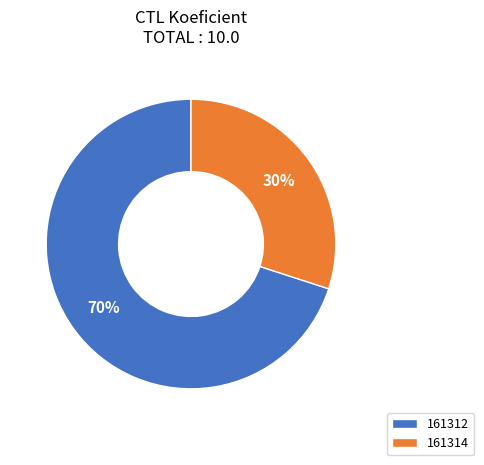

True or false: 161312 accounts for 58% of the total.

False